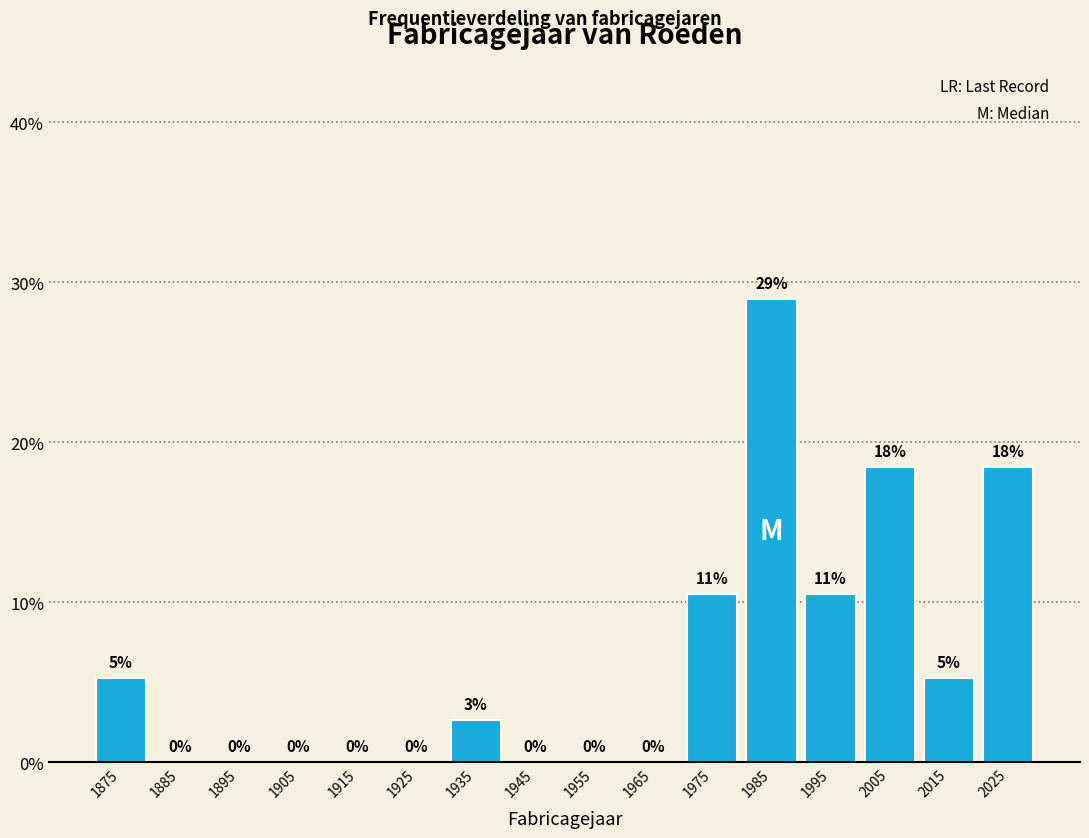

Over which range of the x-axis is the bar tallest?

1980 to 1990